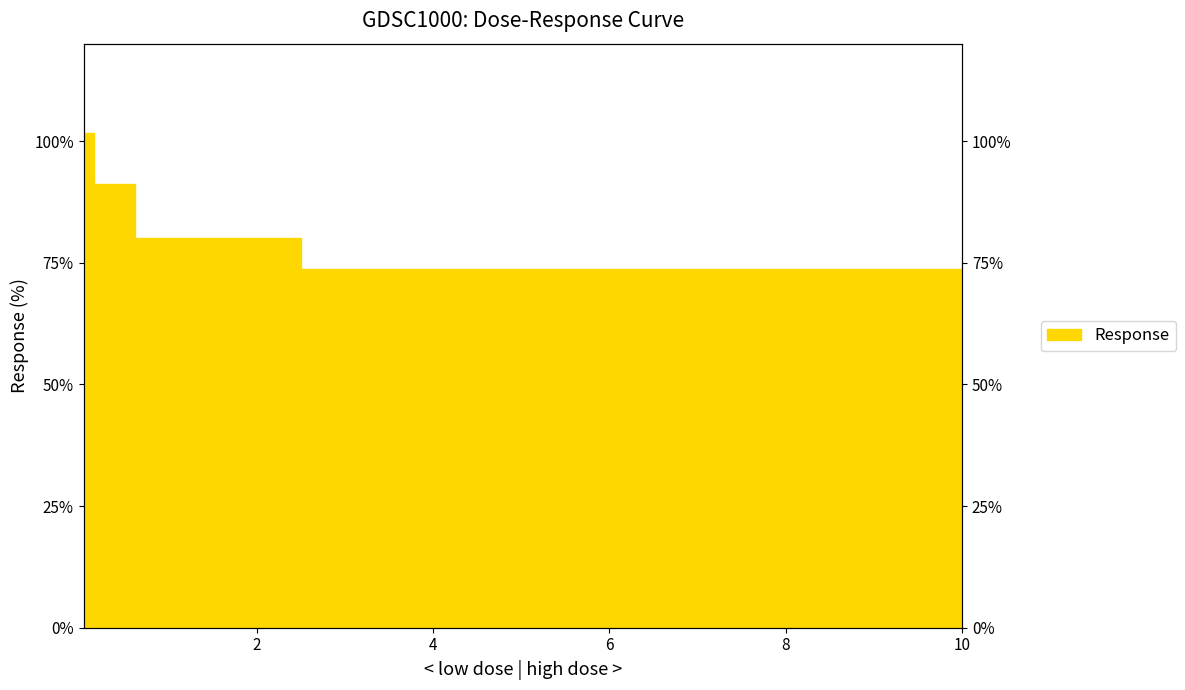

Is it true that the value at 0.0390625 is 136.1?

False